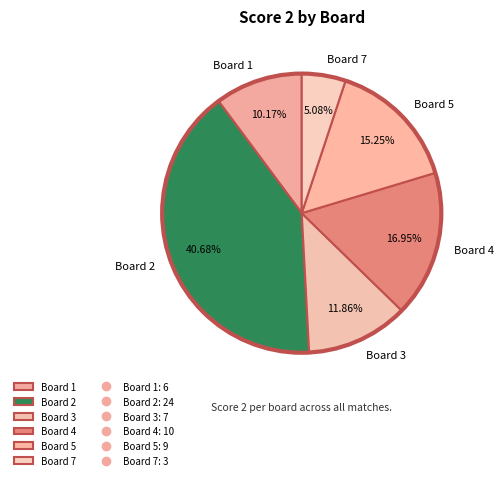

What percentage is the Board 3 slice, to the nearest percent?

12%